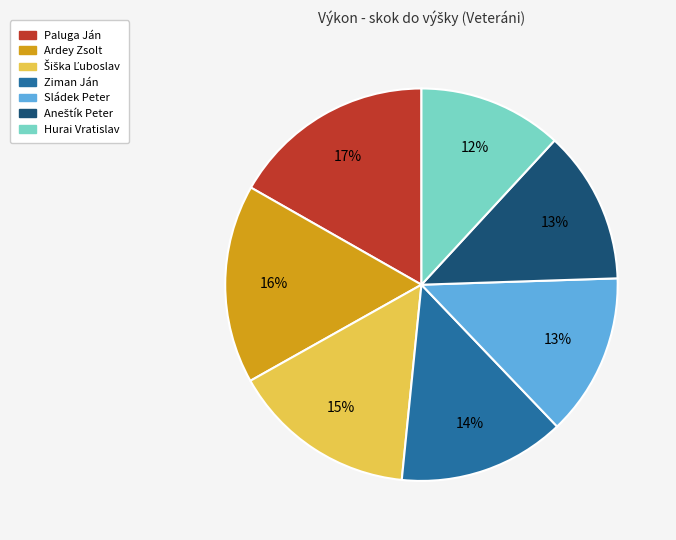

Which slice is the smallest?

Hurai Vratislav